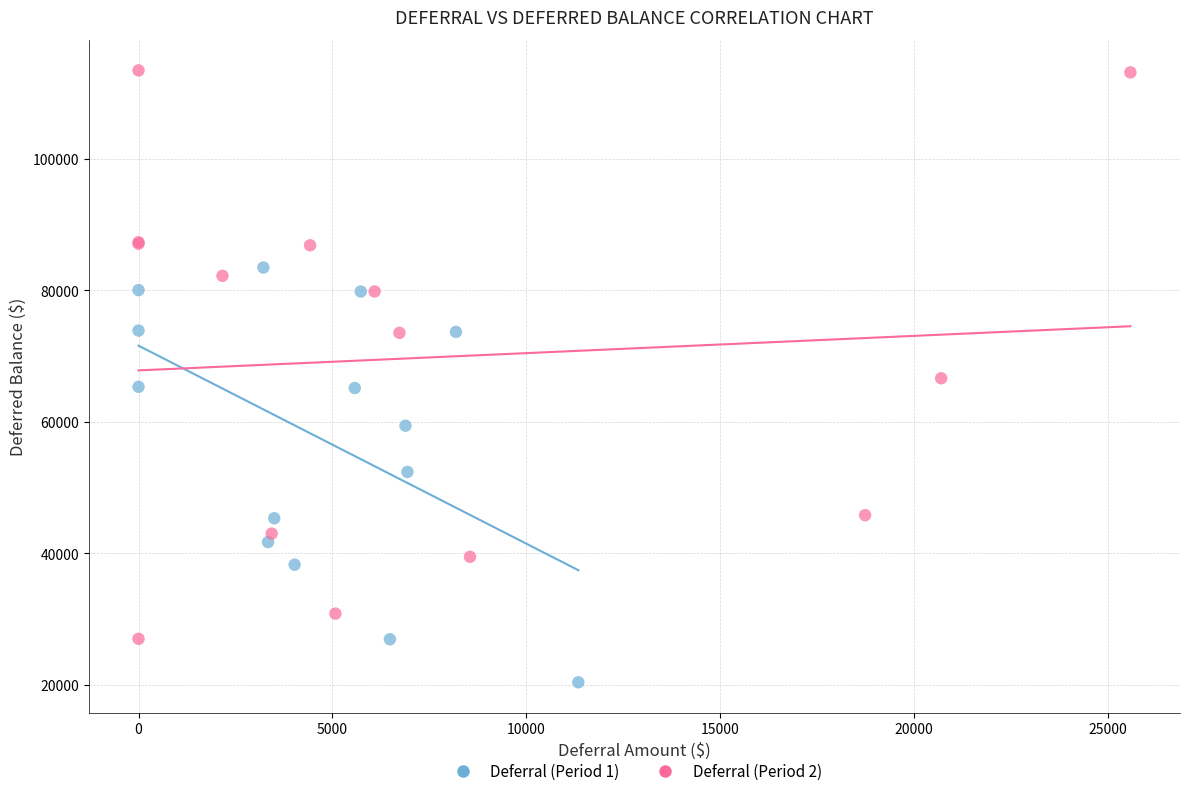

Which series reaches the minimum Y coordinate?

Deferral (Period 1)